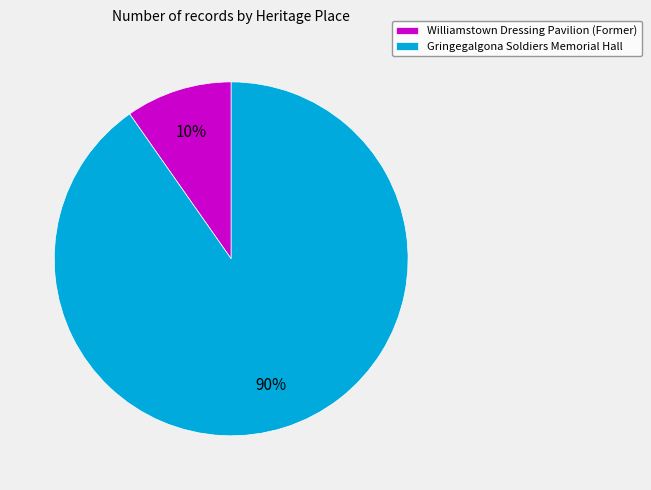

Combined, do Williamstown Dressing Pavilion (Former) and Gringegalgona Soldiers Memorial Hall account for over 50%?

Yes